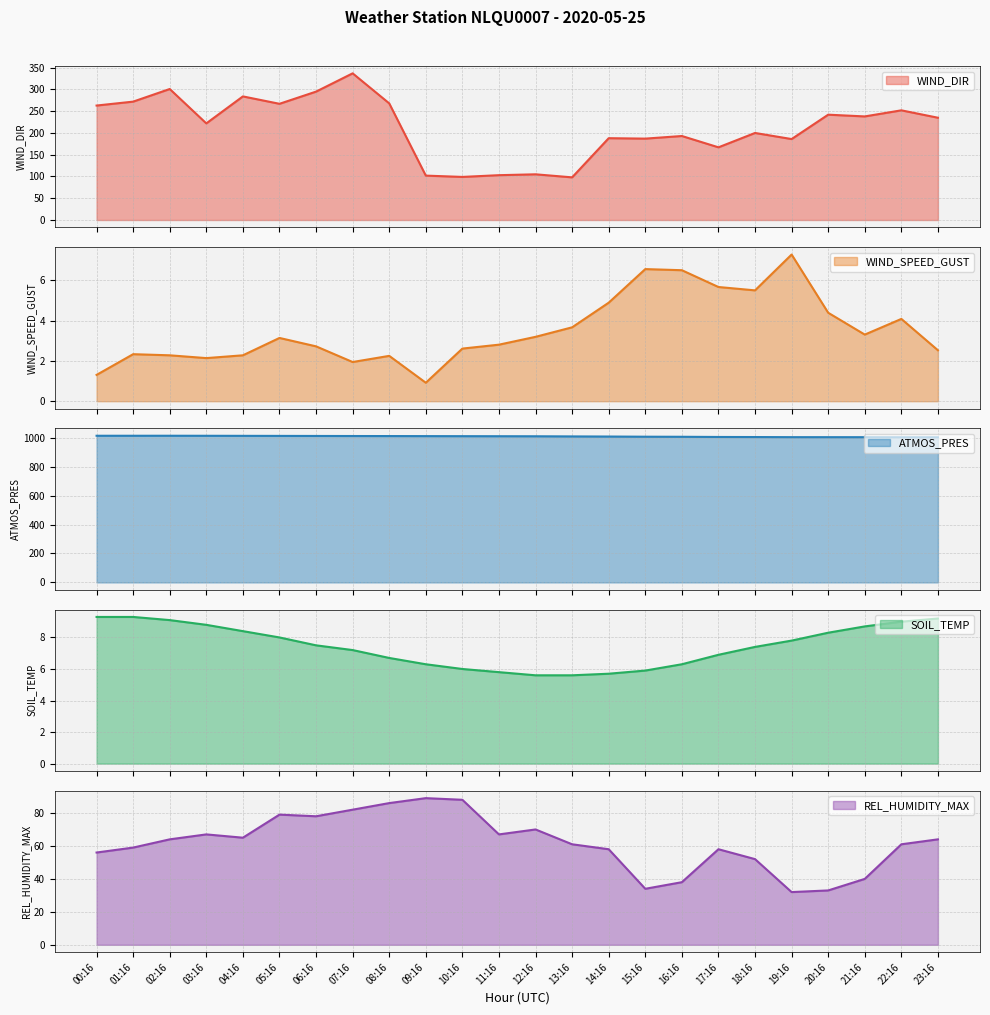

Where is WIND_SPEED_GUST nearest to the value 4?

22:16